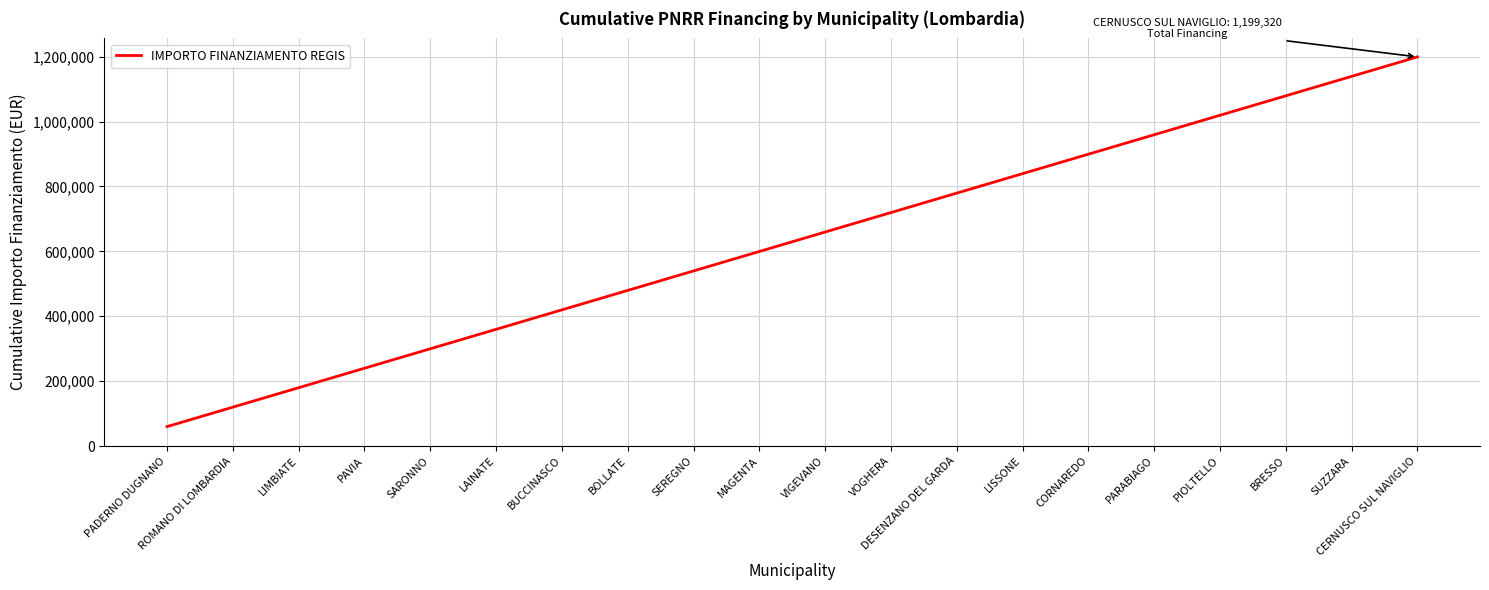

What is the maximum value shown in the chart?

1199320